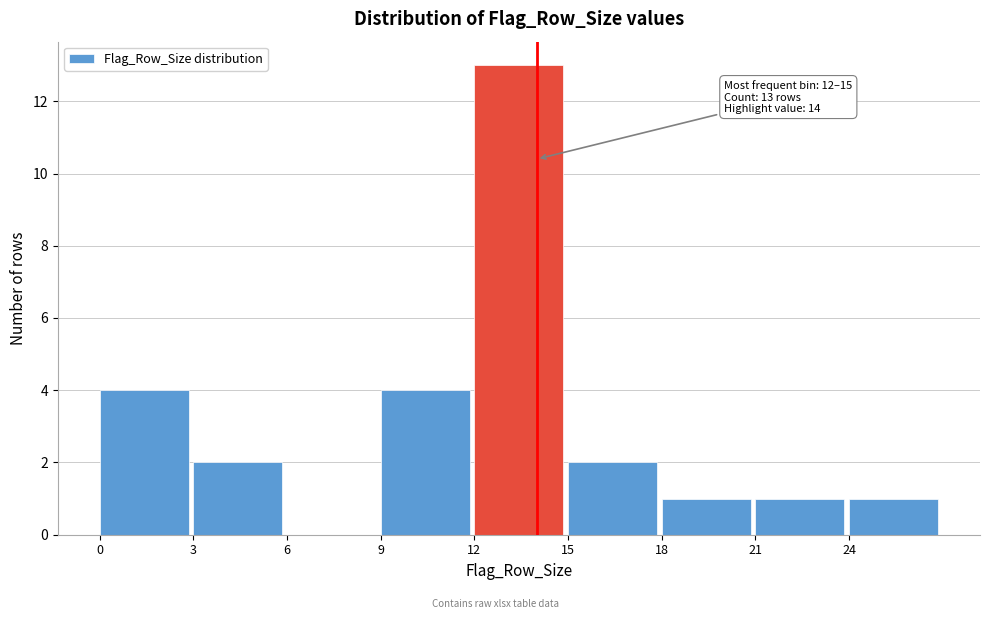

Over which range of the x-axis is the bar tallest?

12 to 15